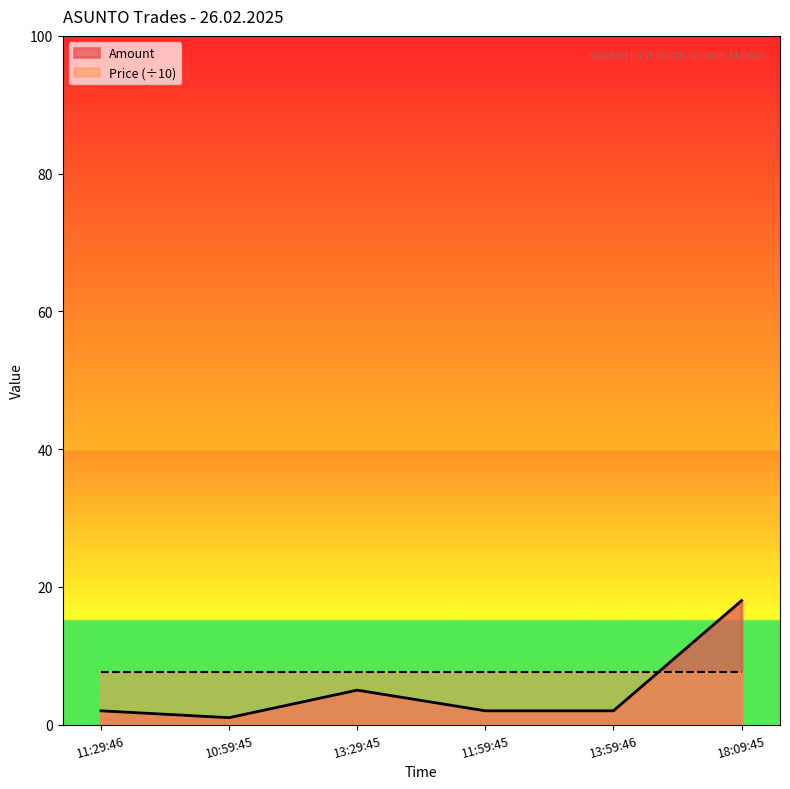

Reading left to right, list all the values displayed in this chart.

2	1	5	2	2	18